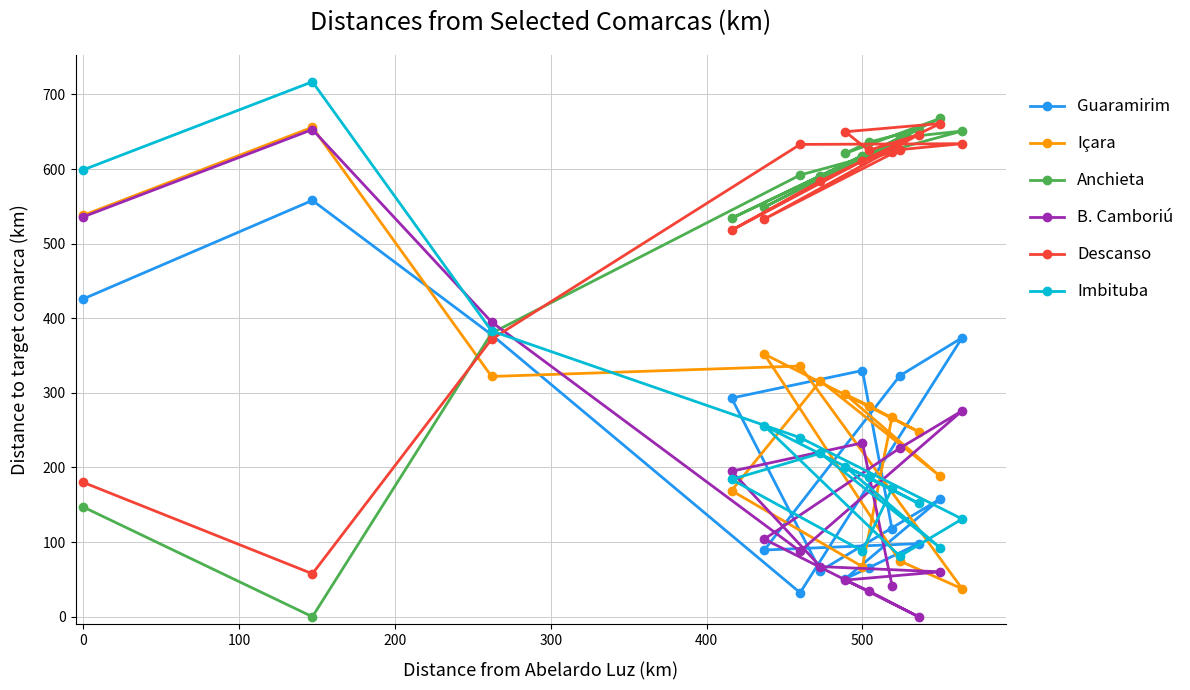

What value does the Anchieta series have at 500?

618.0